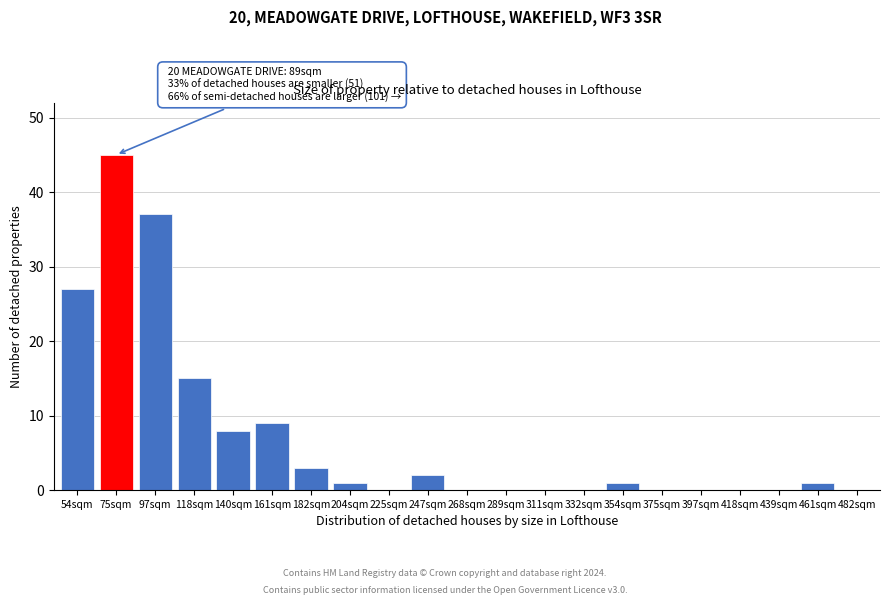

Reading left to right, list all the values displayed in this chart.

54sqm=27	75sqm=45	97sqm=37	118sqm=15	140sqm=8	161sqm=9	182sqm=3	204sqm=1	225sqm=0	247sqm=2	268sqm=0	289sqm=0	311sqm=0	332sqm=0	354sqm=1	375sqm=0	397sqm=0	418sqm=0	439sqm=0	461sqm=1	482sqm=0